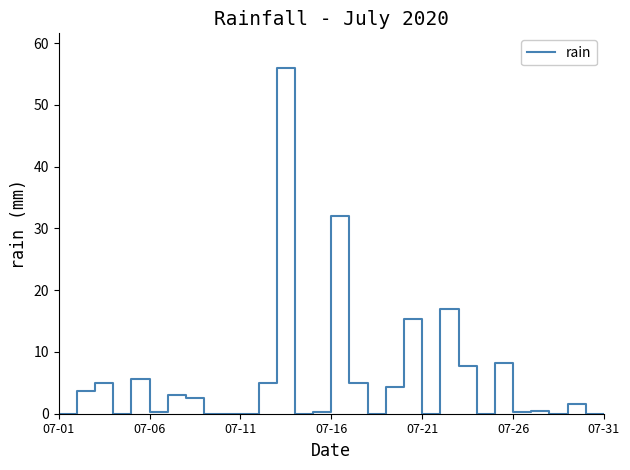

How many series are shown in this chart?

1